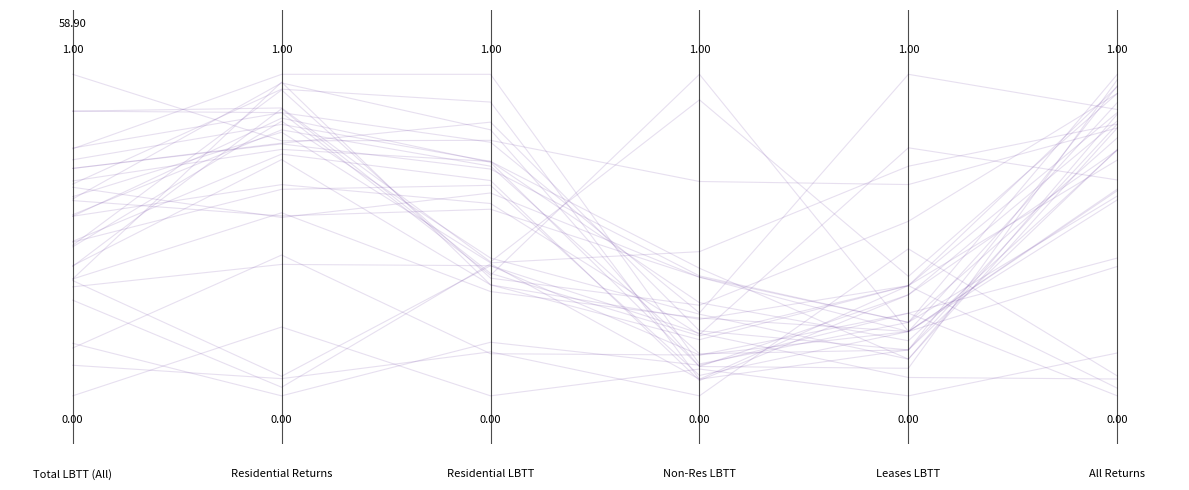

What is the sum of the values at All Returns and Residential LBTT?

0.1